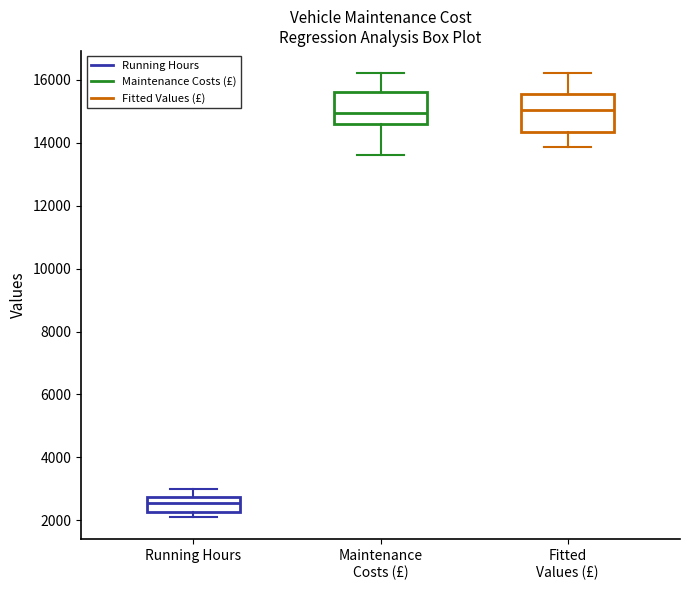

Reading left to right, read every box against the y-axis: the position of its median line, the range the box covers, and the ends of its whiskers. The values are not printed on the chart, so give them approximately, as read against the axis.

Running Hours: median 2600, box 2200 to 2800, whiskers 2200 (just below the box's lower edge) to 3000
Maintenance Costs (£): median 15000, box 14600 to 15600, whiskers 13600 to 16200
Fitted Values (£): median 15000, box 14400 to 15600, whiskers 13800 to 16200